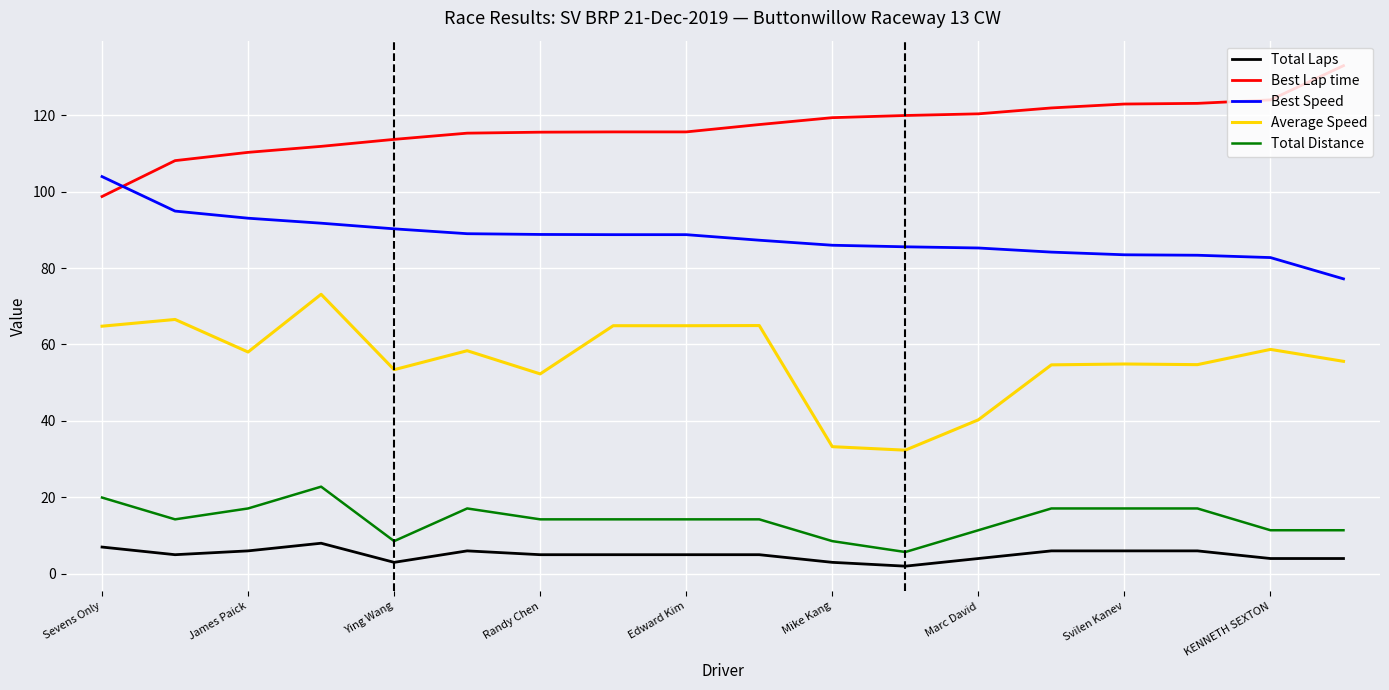

Rank the series by their maximum value, from lowest to highest.

Total Laps, Total Distance, Average Speed, Best Speed, Best Lap time